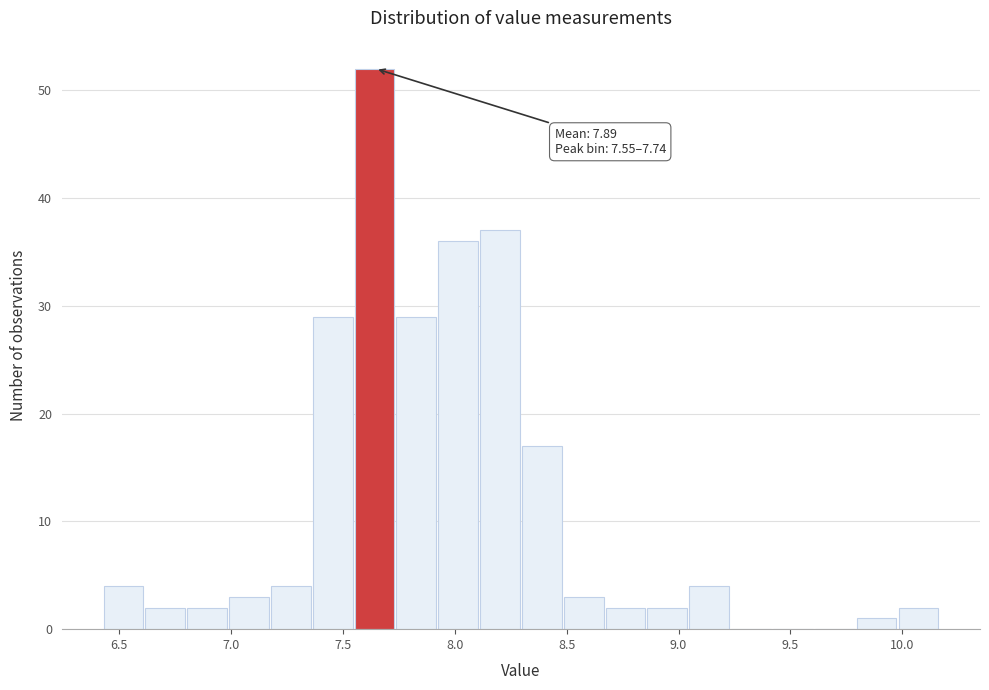

Around what value on the x-axis is the tallest bar? Give the approximate position of its centre, as read against the axis.

7.65